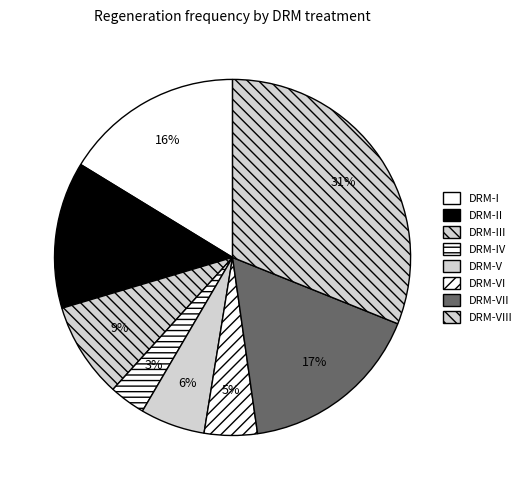

To the nearest percent, what percentage of the pie is DRM-III?

9%